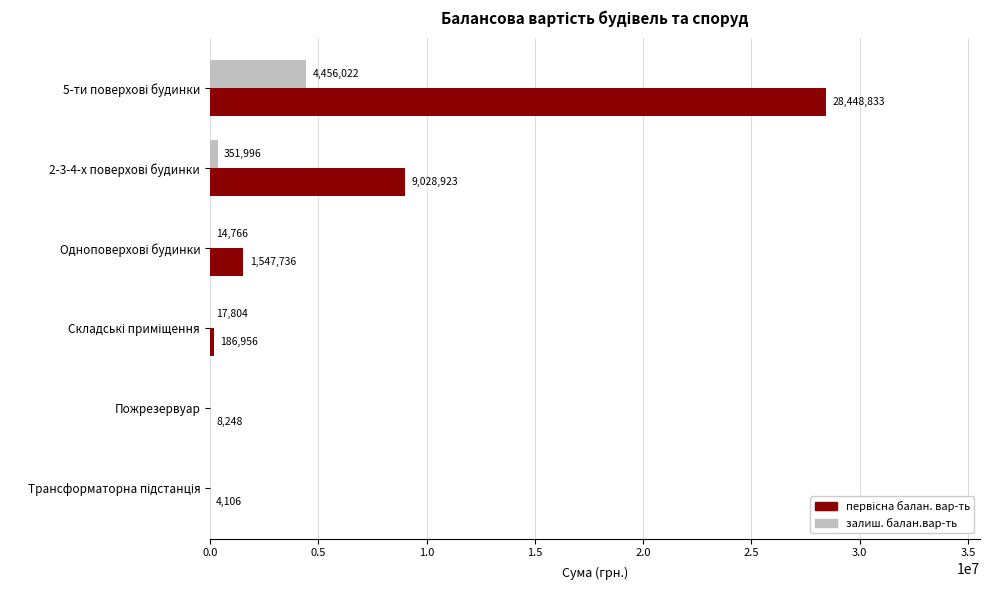

What is the maximum value shown in the chart?

28448833.4